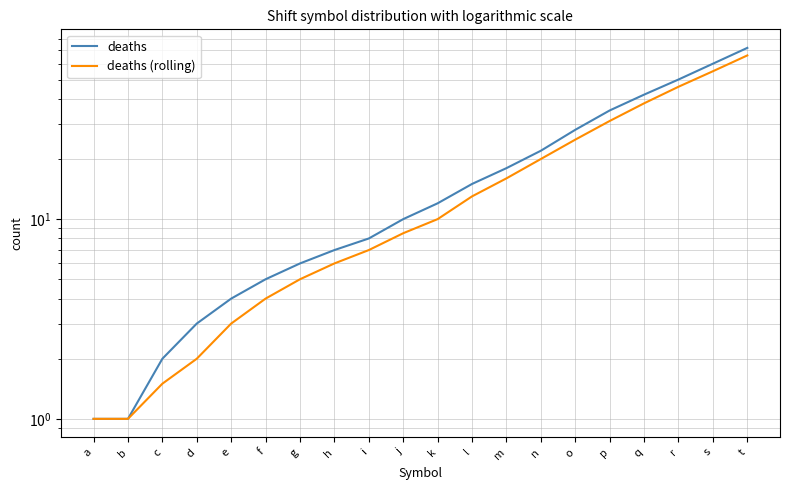

Is it true that deaths equals 13.5 at j?

False